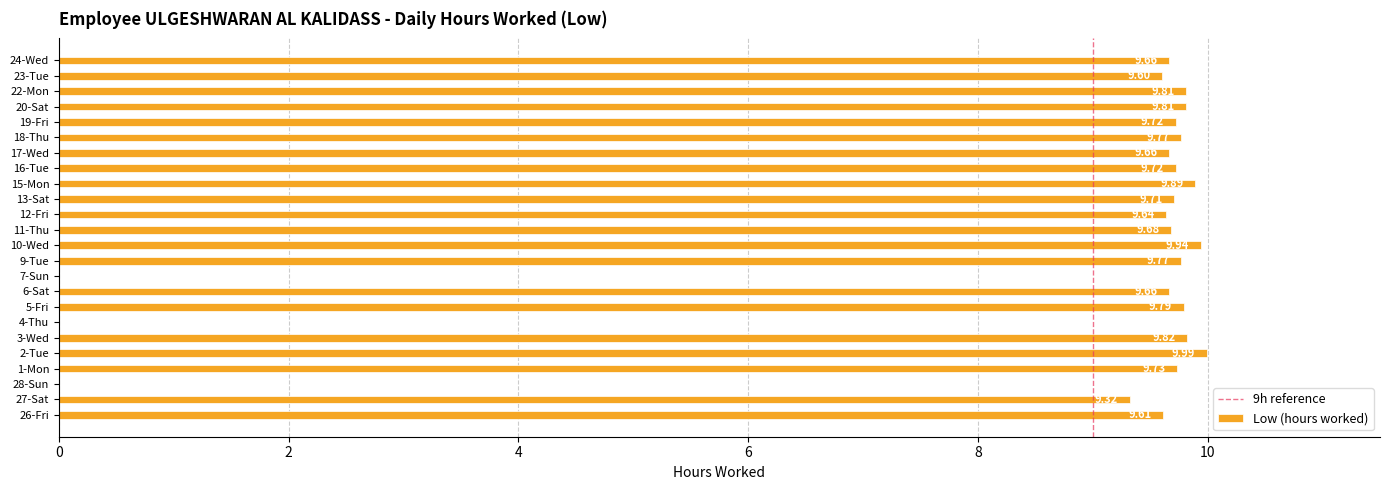

What is the sum of all values?

204.3